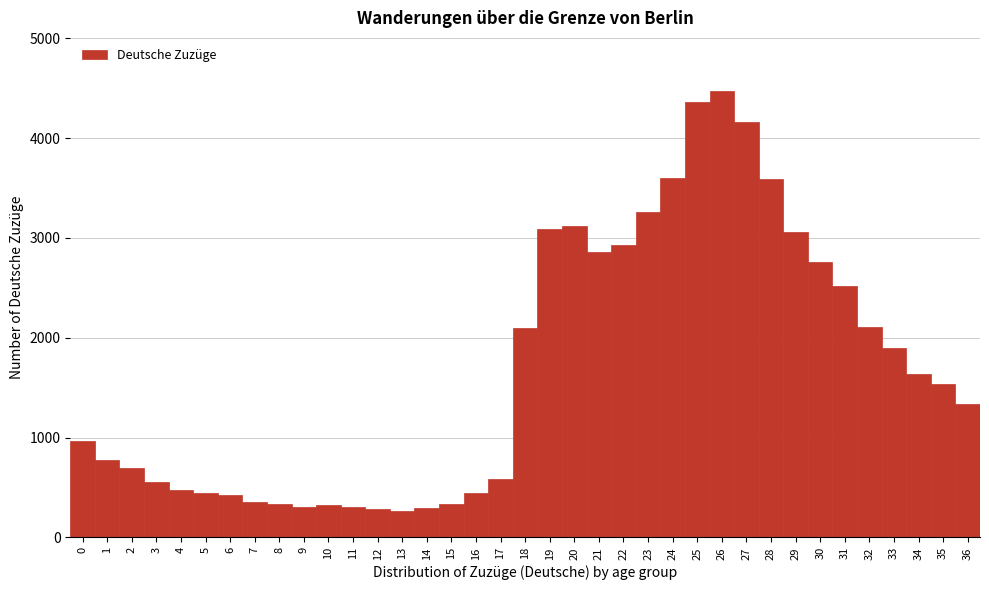

What is the height of the bar covering 6.5 to 7.5 on the x-axis? The values are not printed on the chart, so give them approximately, as read against the axis.

400